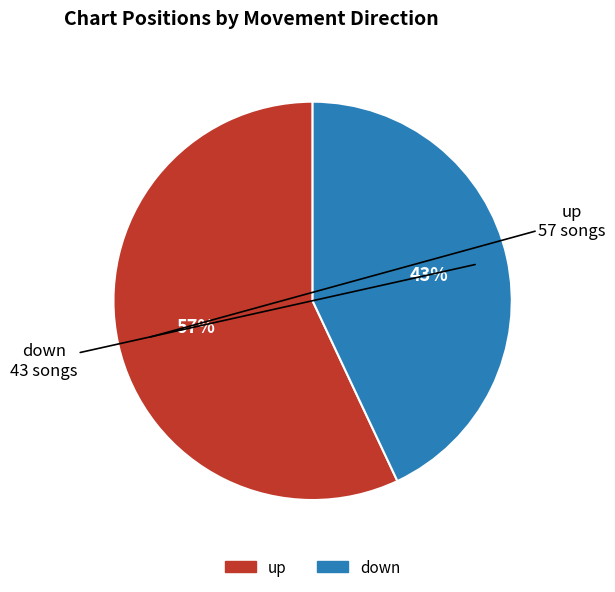

True or false: up accounts for 71% of the total.

False